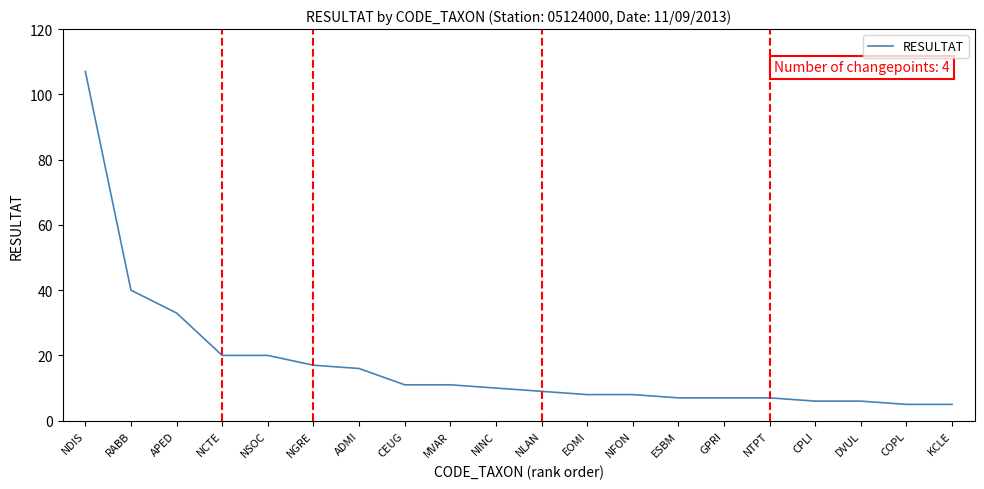

Is it true that the value at NTPT is 2?

False